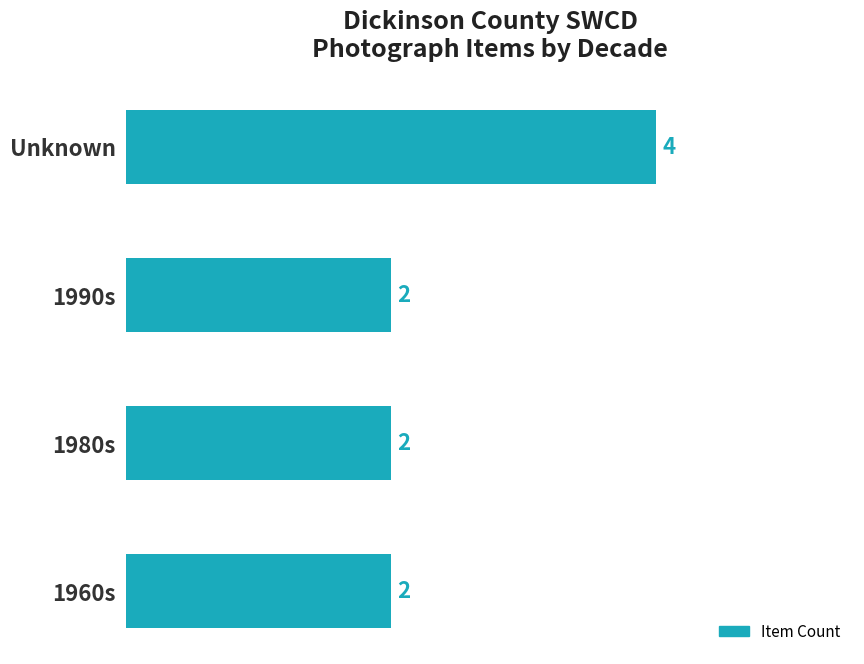

Reading top to bottom, list all the values displayed in this chart.

Unknown=4	1990s=2	1980s=2	1960s=2